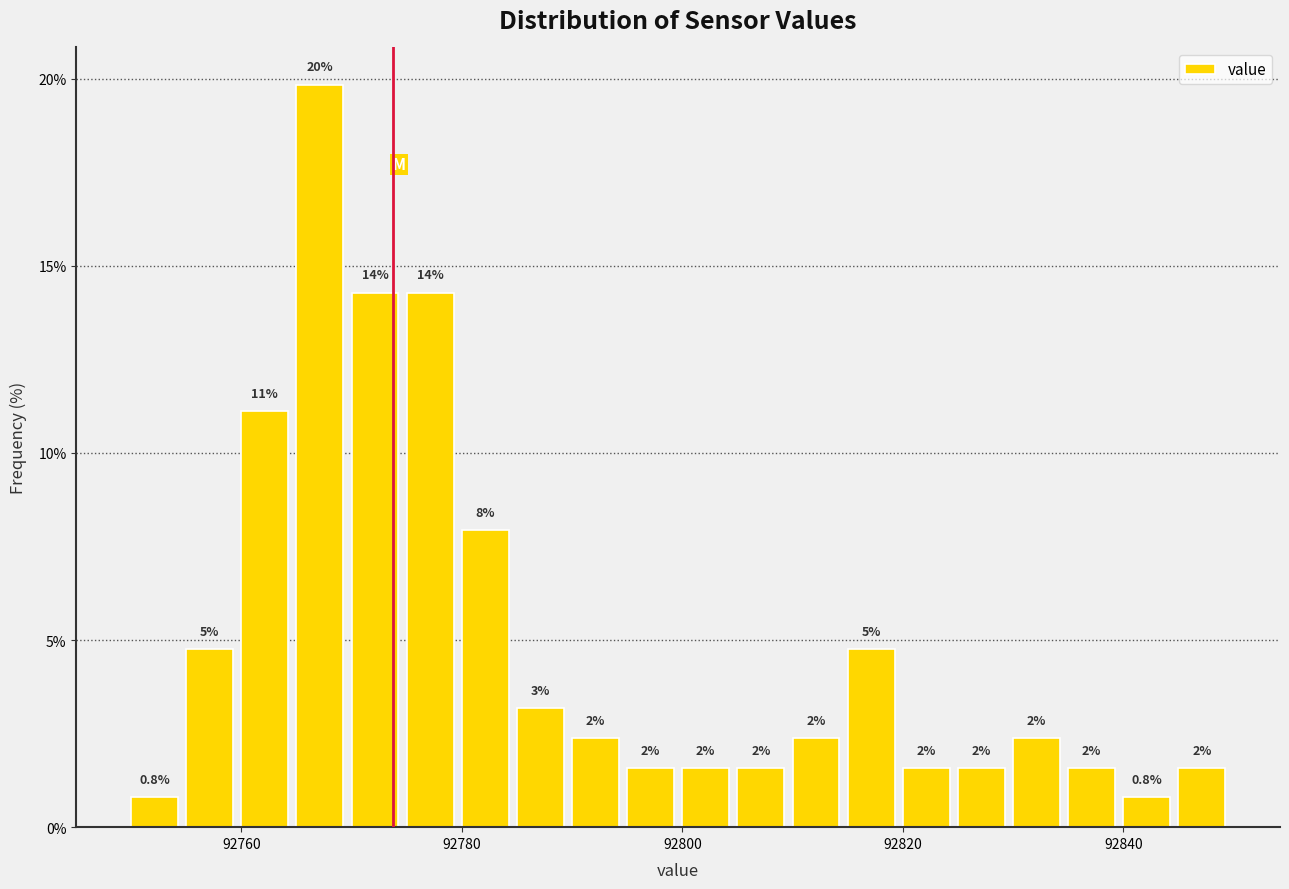

Read against the x-axis, roughly where is the centre of the tallest bar?

92768